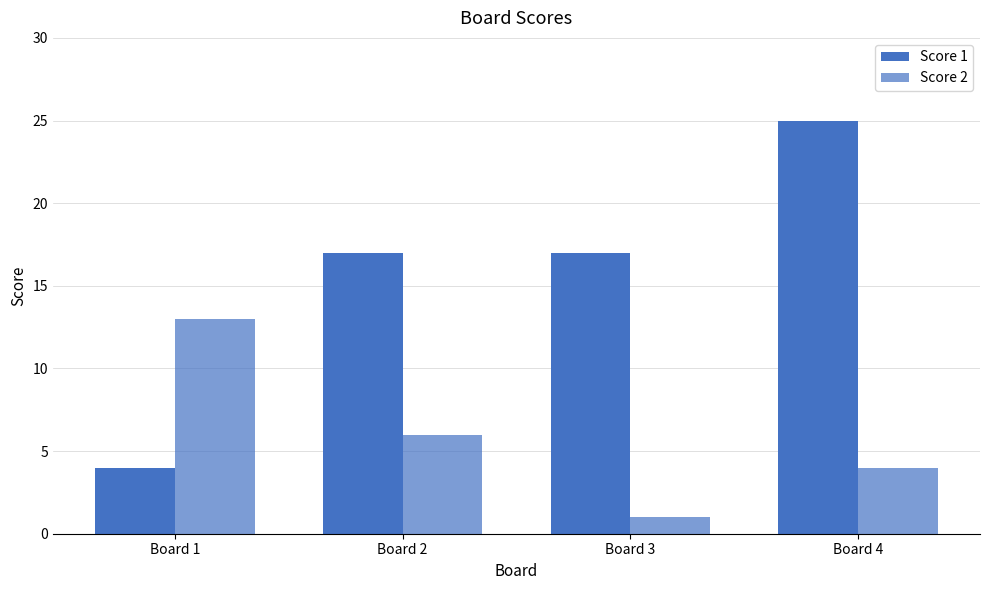

Count the number of categories in the chart.

4